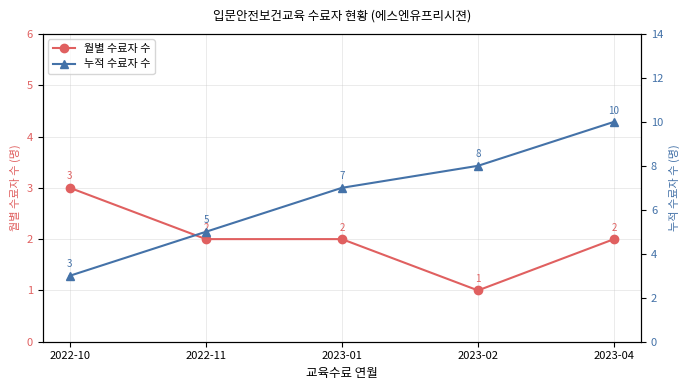

Is it true that 누적 수료자 수 equals 10 at 2023-04?

True